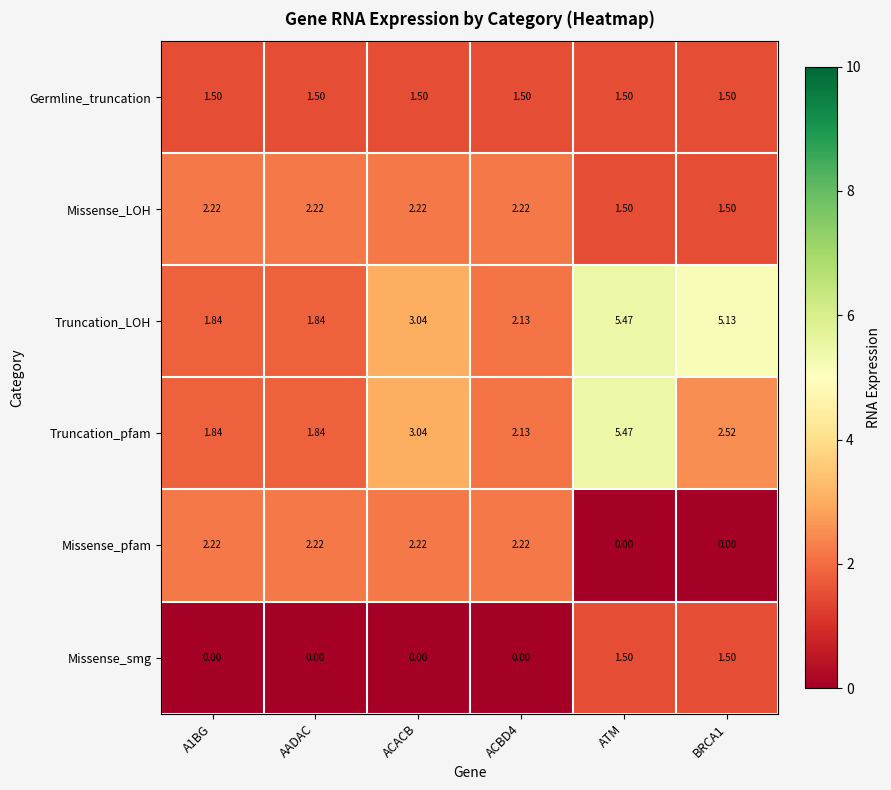

Which category has the highest value in the Truncation_LOH series?

ATM